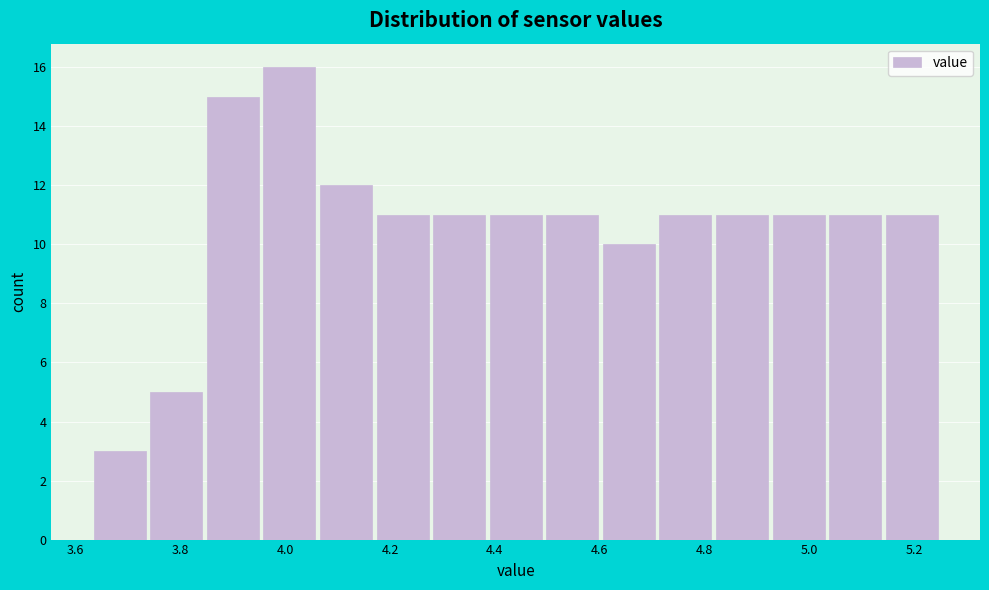

Reading left to right, list every bar in this chart as the range it spans on the x-axis followed by its height. Neither the bar edges nor the heights are printed on the chart, so give them approximately, as read against the axes.

3.630 to 3.738: 3
3.738 to 3.846: 5
3.846 to 3.954: 15
3.954 to 4.062: 16
4.062 to 4.170: 12
4.170 to 4.278: 11
4.278 to 4.386: 11
4.386 to 4.494: 11
4.494 to 4.602: 11
4.602 to 4.710: 10
4.710 to 4.818: 11
4.818 to 4.926: 11
4.926 to 5.034: 11
5.034 to 5.142: 11
5.142 to 5.250: 11